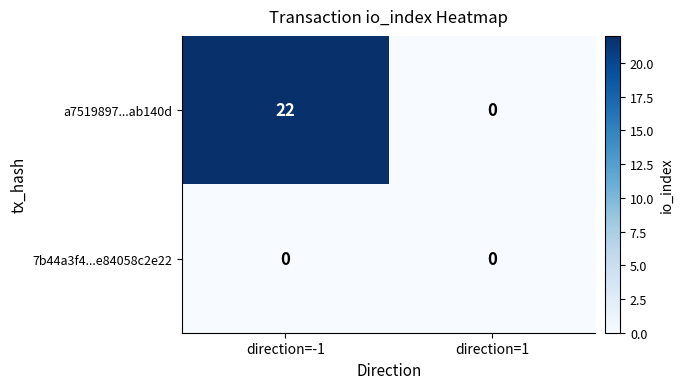

Reading left to right, list all the values displayed in this chart.

a7519897...ab140d: direction=-1=22	direction=1=0
7b44a3f4...e84058c2e22: direction=-1=0	direction=1=0